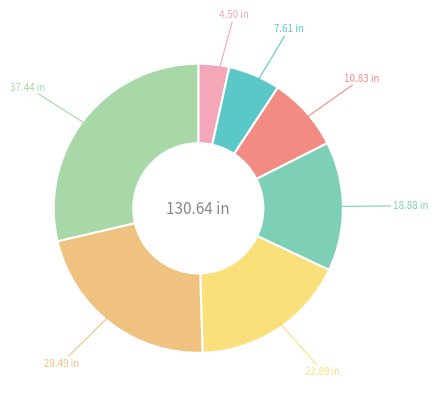

Count the number of slices in the pie.

7